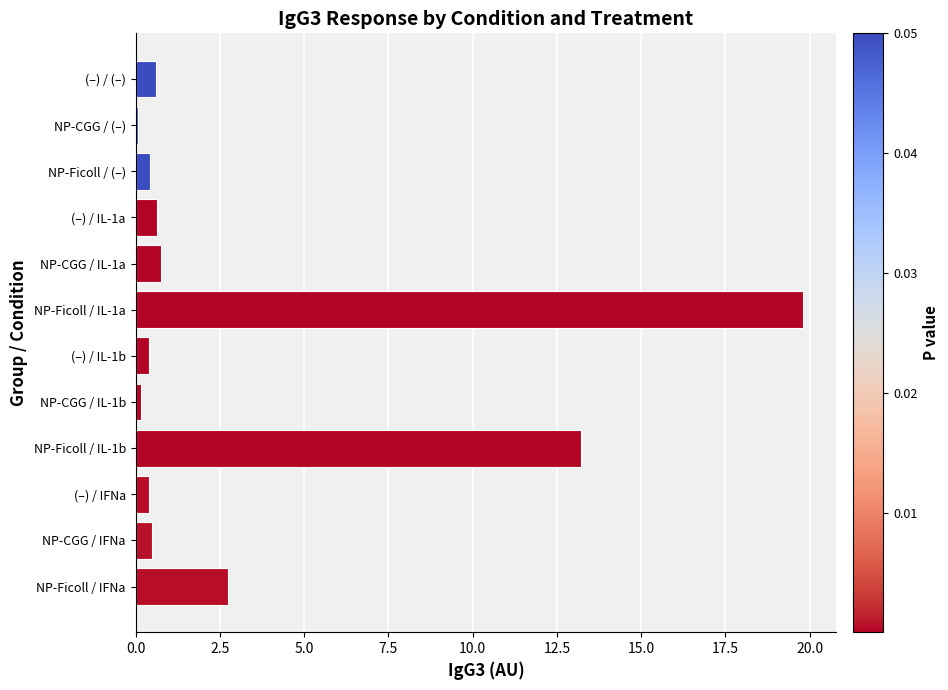

What position from the top is NP-CGG / IL-1a?

5